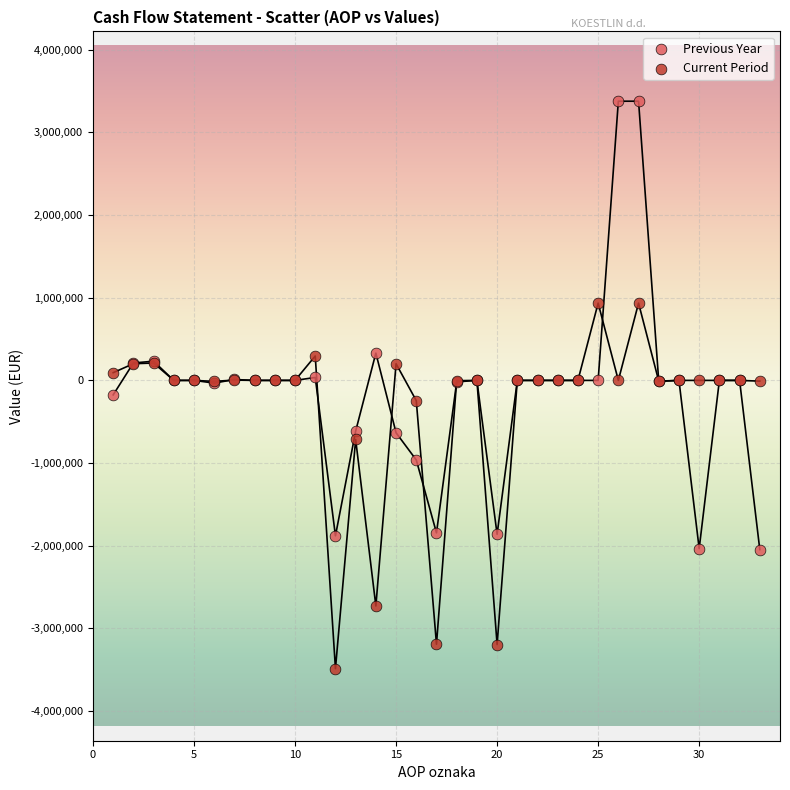

Which series reaches the minimum Y coordinate?

Current Period